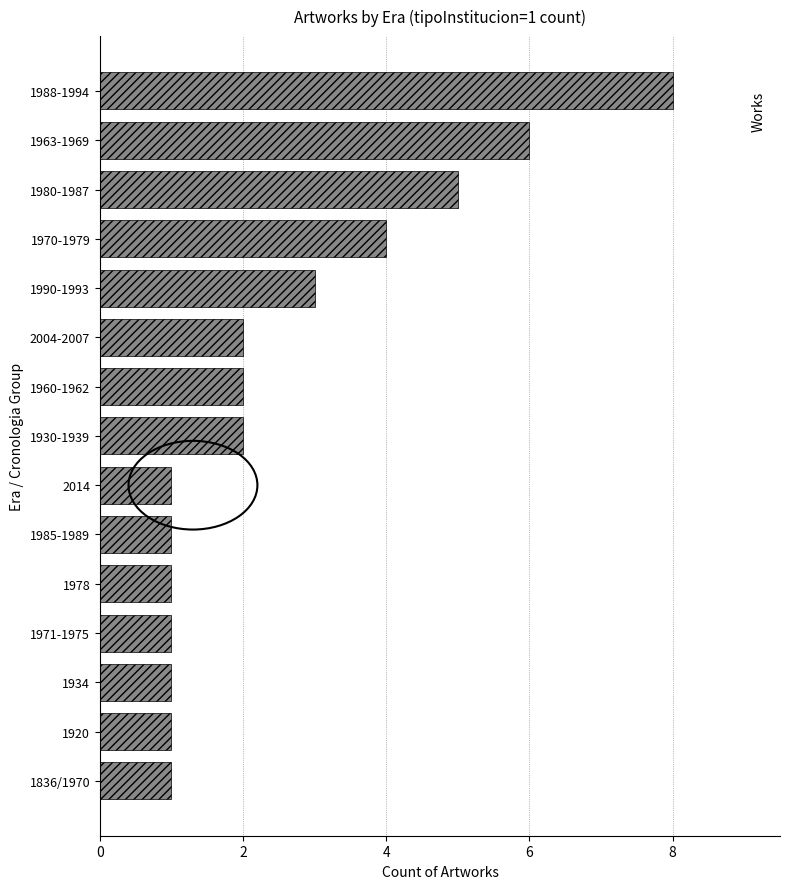

The chart shows a value of 1 at 1970-1979. True or false?

False